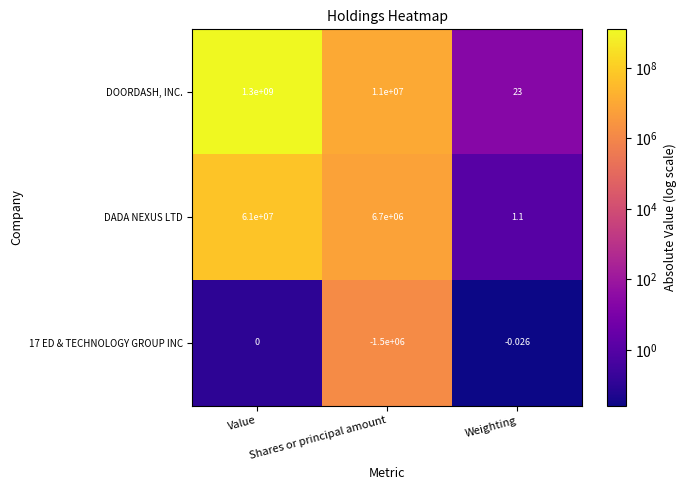

What is the total value across all series at Value?

1361000000.0